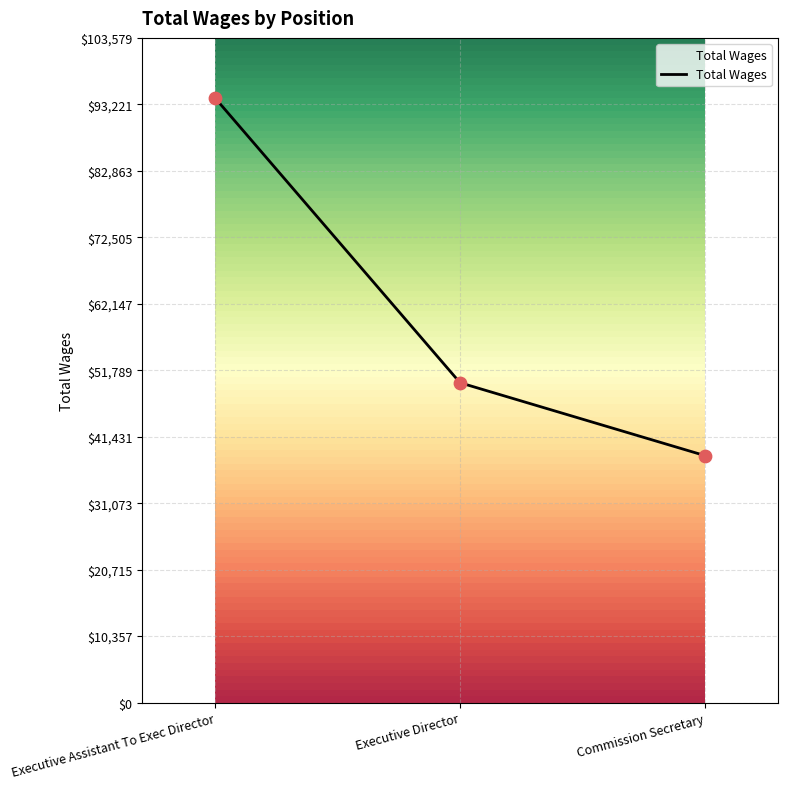

Between Executive Director and Executive Assistant To Exec Director, which is larger?

Executive Assistant To Exec Director